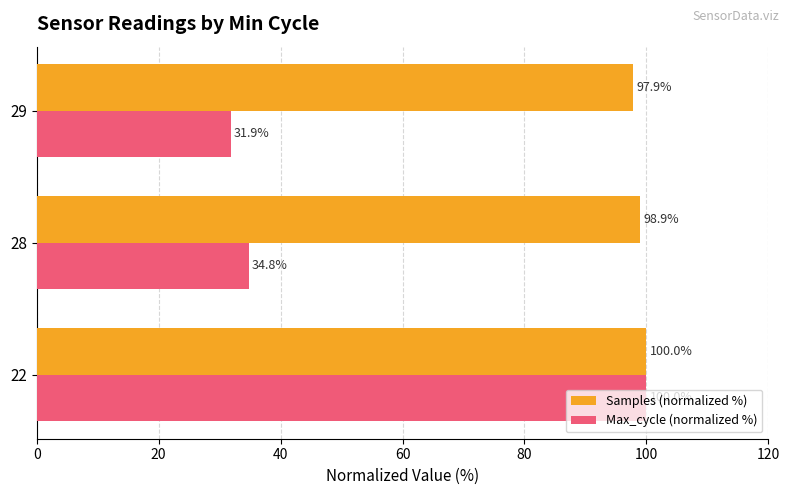

What is the minimum value for Max_cycle (normalized %)?

31.9